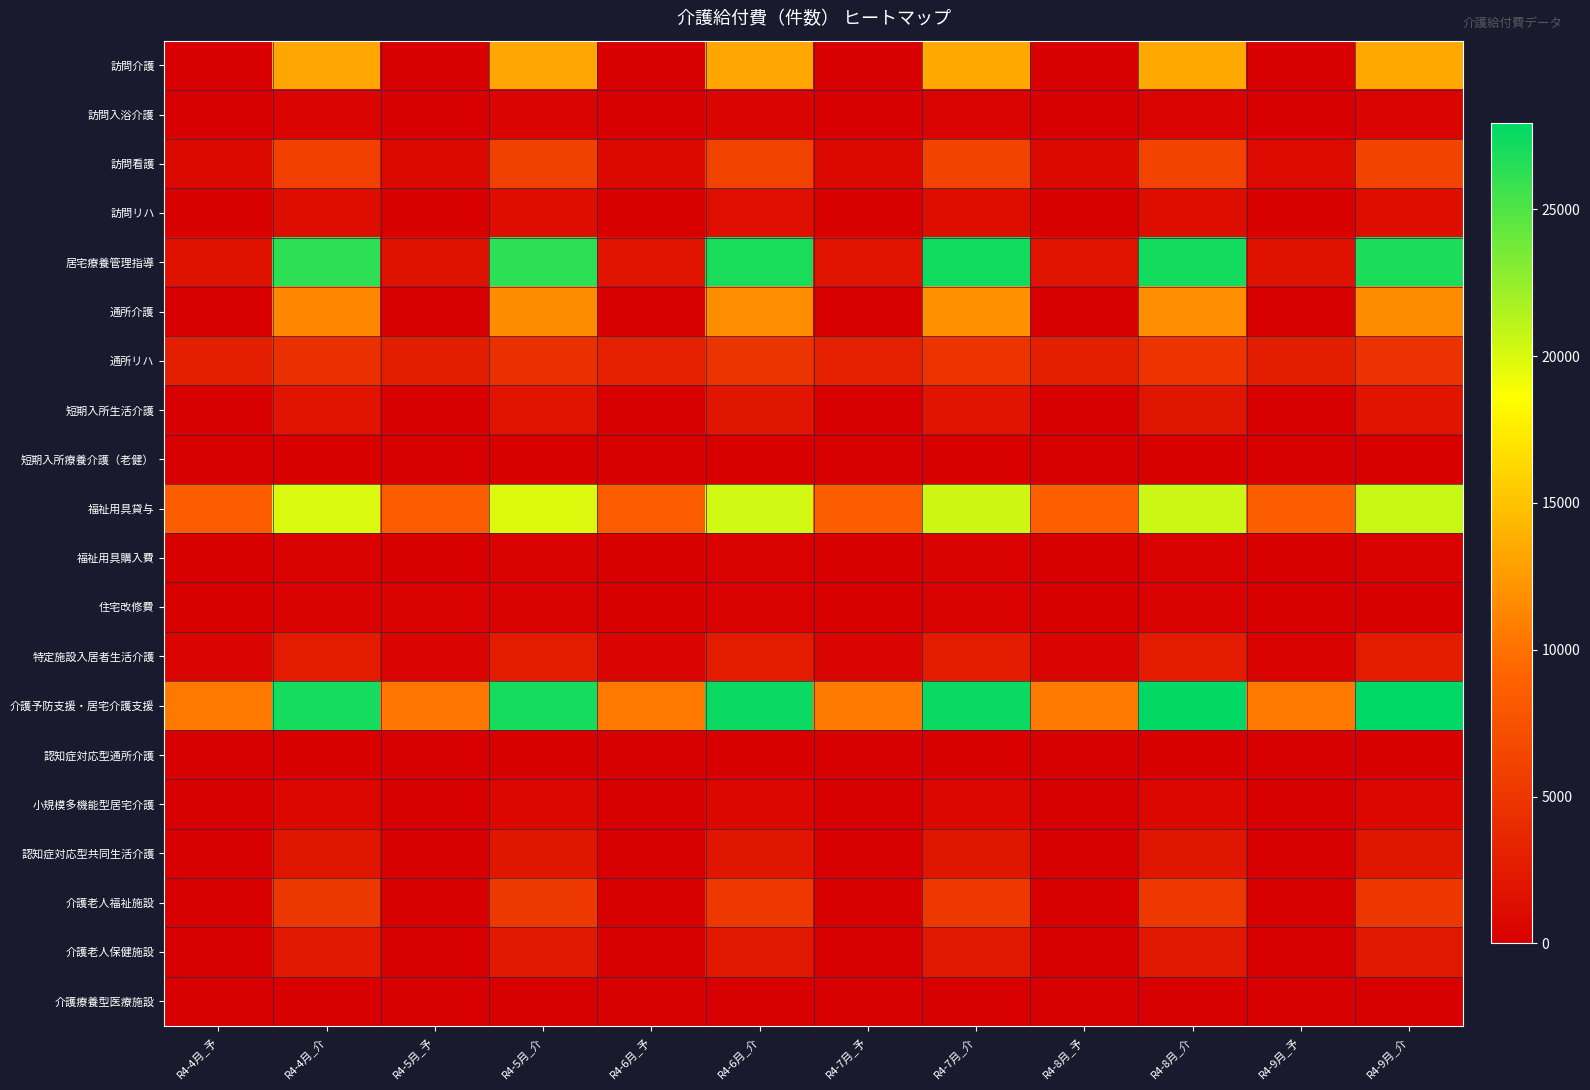

Reading left to right, list all the values displayed in this chart.

訪問介護: R4-4月_予=0	R4-4月_介=13221	R4-5月_予=0	R4-5月_介=13220	R4-6月_予=0	R4-6月_介=13273	R4-7月_予=0	R4-7月_介=13458	R4-8月_予=0	R4-8月_介=13449	R4-9月_予=0	R4-9月_介=13385
訪問入浴介護: R4-4月_予=0	R4-4月_介=456	R4-5月_予=0	R4-5月_介=449	R4-6月_予=0	R4-6月_介=458	R4-7月_予=0	R4-7月_介=459	R4-8月_予=1	R4-8月_介=458	R4-9月_予=2	R4-9月_介=467
訪問看護: R4-4月_予=887	R4-4月_介=5937	R4-5月_予=890	R4-5月_介=5994	R4-6月_予=885	R4-6月_介=6136	R4-7月_予=925	R4-7月_介=6215	R4-8月_予=922	R4-8月_介=6245	R4-9月_予=928	R4-9月_介=6261
訪問リハ: R4-4月_予=199	R4-4月_介=1245	R4-5月_予=172	R4-5月_介=1208	R4-6月_予=197	R4-6月_介=1312	R4-7月_予=180	R4-7月_介=1303	R4-8月_予=179	R4-8月_介=1301	R4-9月_予=178	R4-9月_介=1296
居宅療養管理指導: R4-4月_予=1738	R4-4月_介=26265	R4-5月_予=1720	R4-5月_介=26273	R4-6月_予=1777	R4-6月_介=26988	R4-7月_予=1829	R4-7月_介=27293	R4-8月_予=1752	R4-8月_介=27195	R4-9月_予=1703	R4-9月_介=26876
通所介護: R4-4月_予=0	R4-4月_介=11390	R4-5月_予=0	R4-5月_介=11624	R4-6月_予=0	R4-6月_介=11717	R4-7月_予=0	R4-7月_介=11914	R4-8月_予=0	R4-8月_介=11881	R4-9月_予=0	R4-9月_介=11607
通所リハ: R4-4月_予=2793	R4-4月_介=4416	R4-5月_予=2761	R4-5月_介=4315	R4-6月_予=2992	R4-6月_介=4819	R4-7月_予=2961	R4-7月_介=4698	R4-8月_予=2890	R4-8月_介=4697	R4-9月_予=2756	R4-9月_介=4594
短期入所生活介護: R4-4月_予=65	R4-4月_介=1900	R4-5月_予=69	R4-5月_介=1887	R4-6月_予=79	R4-6月_介=2021	R4-7月_予=70	R4-7月_介=1940	R4-8月_予=63	R4-8月_介=2061	R4-9月_予=65	R4-9月_介=1940
短期入所療養介護（老健）: R4-4月_予=1	R4-4月_介=128	R4-5月_予=2	R4-5月_介=162	R4-6月_予=3	R4-6月_介=176	R4-7月_予=1	R4-7月_介=165	R4-8月_予=4	R4-8月_介=181	R4-9月_予=2	R4-9月_介=148
福祉用具貸与: R4-4月_予=8499	R4-4月_介=19923	R4-5月_予=8458	R4-5月_介=19883	R4-6月_予=8496	R4-6月_介=20248	R4-7月_予=8537	R4-7月_介=20429	R4-8月_予=8580	R4-8月_介=20460	R4-9月_予=8517	R4-9月_介=20570
福祉用具購入費: R4-4月_予=170	R4-4月_介=279	R4-5月_予=181	R4-5月_介=364	R4-6月_予=133	R4-6月_介=256	R4-7月_予=180	R4-7月_介=338	R4-8月_予=170	R4-8月_介=319	R4-9月_予=158	R4-9月_介=301
住宅改修費: R4-4月_予=186	R4-4月_介=227	R4-5月_予=222	R4-5月_介=245	R4-6月_予=175	R4-6月_介=224	R4-7月_予=204	R4-7月_介=246	R4-8月_予=182	R4-8月_介=238	R4-9月_予=179	R4-9月_介=181
特定施設入居者生活介護: R4-4月_予=414	R4-4月_介=2646	R4-5月_予=412	R4-5月_介=2584	R4-6月_予=407	R4-6月_介=2626	R4-7月_予=402	R4-7月_介=2591	R4-8月_予=396	R4-8月_介=2624	R4-9月_予=371	R4-9月_介=2598
介護予防支援・居宅介護支援: R4-4月_予=10424	R4-4月_介=27060	R4-5月_予=10405	R4-5月_介=27083	R4-6月_予=10483	R4-6月_介=27517	R4-7月_予=10577	R4-7月_介=27532	R4-8月_予=10535	R4-8月_介=27784	R4-9月_予=10488	R4-9月_介=27932
認知症対応型通所介護: R4-4月_予=0	R4-4月_介=190	R4-5月_予=0	R4-5月_介=193	R4-6月_予=1	R4-6月_介=200	R4-7月_予=1	R4-7月_介=200	R4-8月_予=0	R4-8月_介=201	R4-9月_予=1	R4-9月_介=185
小規模多機能型居宅介護: R4-4月_予=68	R4-4月_介=841	R4-5月_予=67	R4-5月_介=826	R4-6月_予=78	R4-6月_介=822	R4-7月_予=63	R4-7月_介=830	R4-8月_予=56	R4-8月_介=842	R4-9月_予=57	R4-9月_介=844
認知症対応型共同生活介護: R4-4月_予=5	R4-4月_介=2059	R4-5月_予=4	R4-5月_介=2052	R4-6月_予=4	R4-6月_介=2052	R4-7月_予=4	R4-7月_介=2040	R4-8月_予=3	R4-8月_介=2053	R4-9月_予=3	R4-9月_介=2036
介護老人福祉施設: R4-4月_予=0	R4-4月_介=5077	R4-5月_予=0	R4-5月_介=5152	R4-6月_予=0	R4-6月_介=5202	R4-7月_予=0	R4-7月_介=5216	R4-8月_予=0	R4-8月_介=5227	R4-9月_予=0	R4-9月_介=5010
介護老人保健施設: R4-4月_予=0	R4-4月_介=2297	R4-5月_予=0	R4-5月_介=2290	R4-6月_予=0	R4-6月_介=2260	R4-7月_予=0	R4-7月_介=2237	R4-8月_予=0	R4-8月_介=2266	R4-9月_予=0	R4-9月_介=2194
介護療養型医療施設: R4-4月_予=0	R4-4月_介=92	R4-5月_予=0	R4-5月_介=56	R4-6月_予=0	R4-6月_介=56	R4-7月_予=0	R4-7月_介=55	R4-8月_予=0	R4-8月_介=55	R4-9月_予=0	R4-9月_介=55